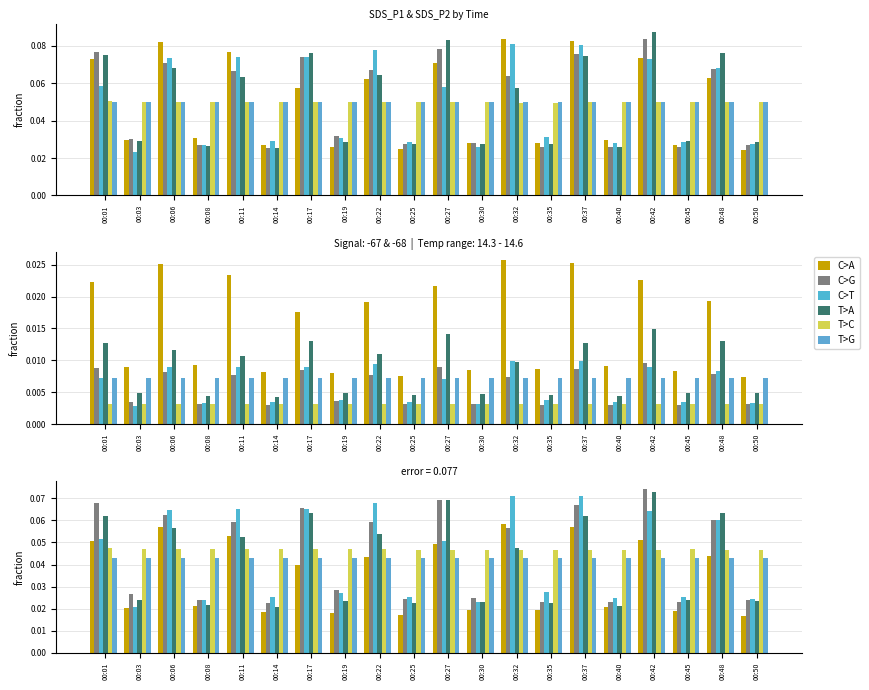

At which category is the sum across all series the highest?

00:42